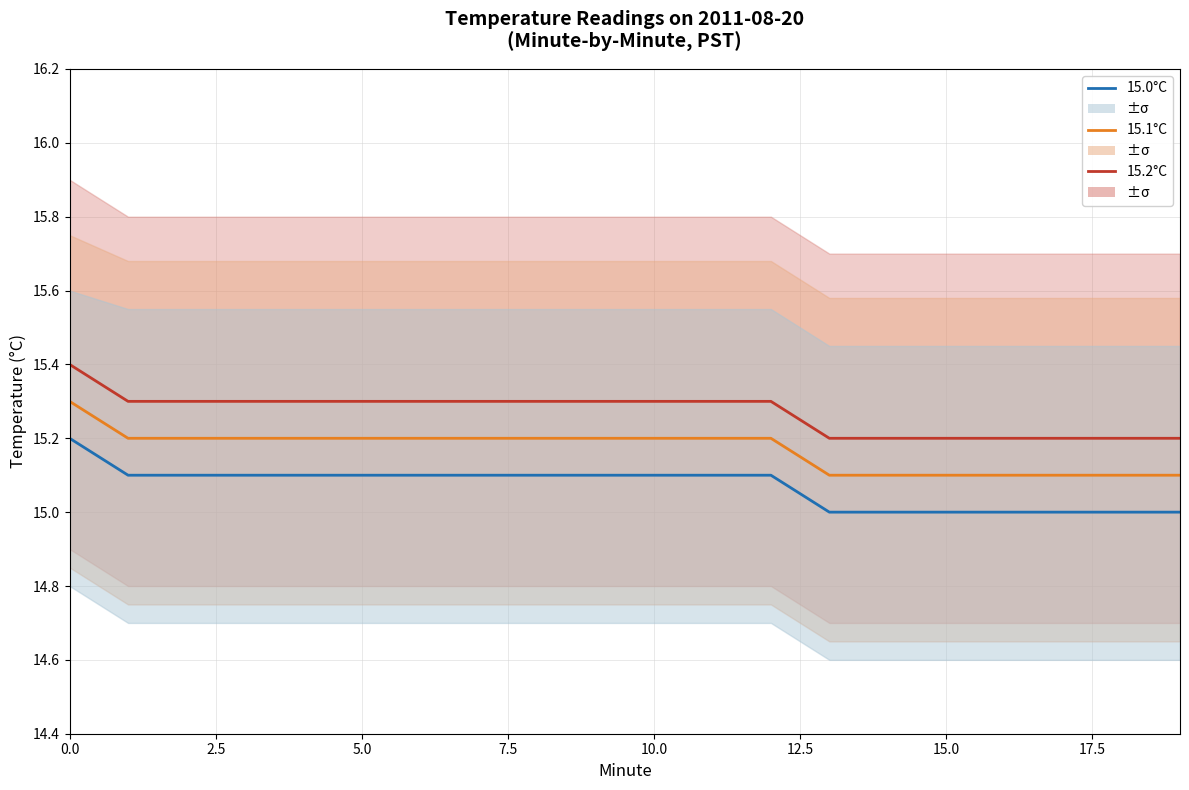

True or false: 15.0°C baseline and 15.1°C mid intersect in this chart.

False